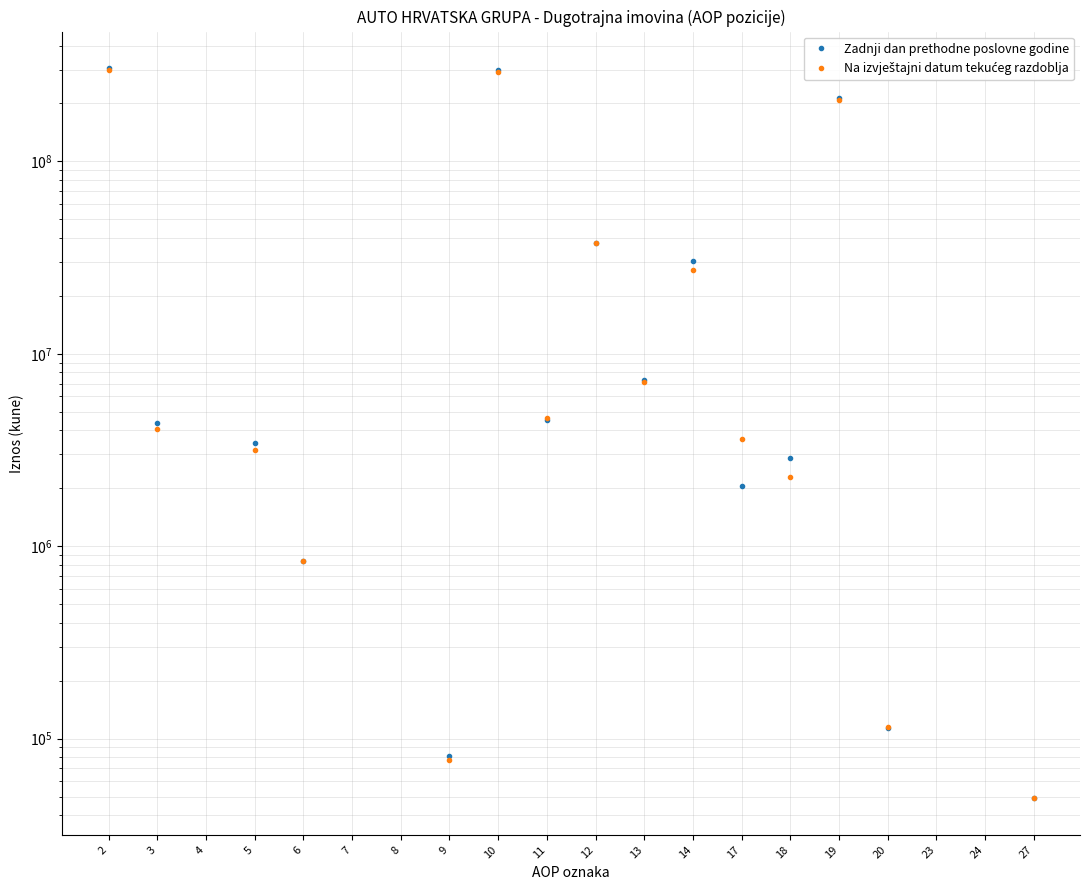

Reading right to left, list all the values displayed in this chart.

Zadnji dan prethodne poslovne godine: 48935	0	0	113199	212839695	2861746	2054046	30385089	7316953	37832647	4549037	297839213	81639	0	0	836775	3430919	0	4349333	305549929
Na izvještajni datum tekućeg razdoblja: 48935	0	0	114618	207717618	2283657	3602700	27217351	7109514	37840525	4641637	290413002	77434	0	0	836775	3153484	0	4067693	297874336